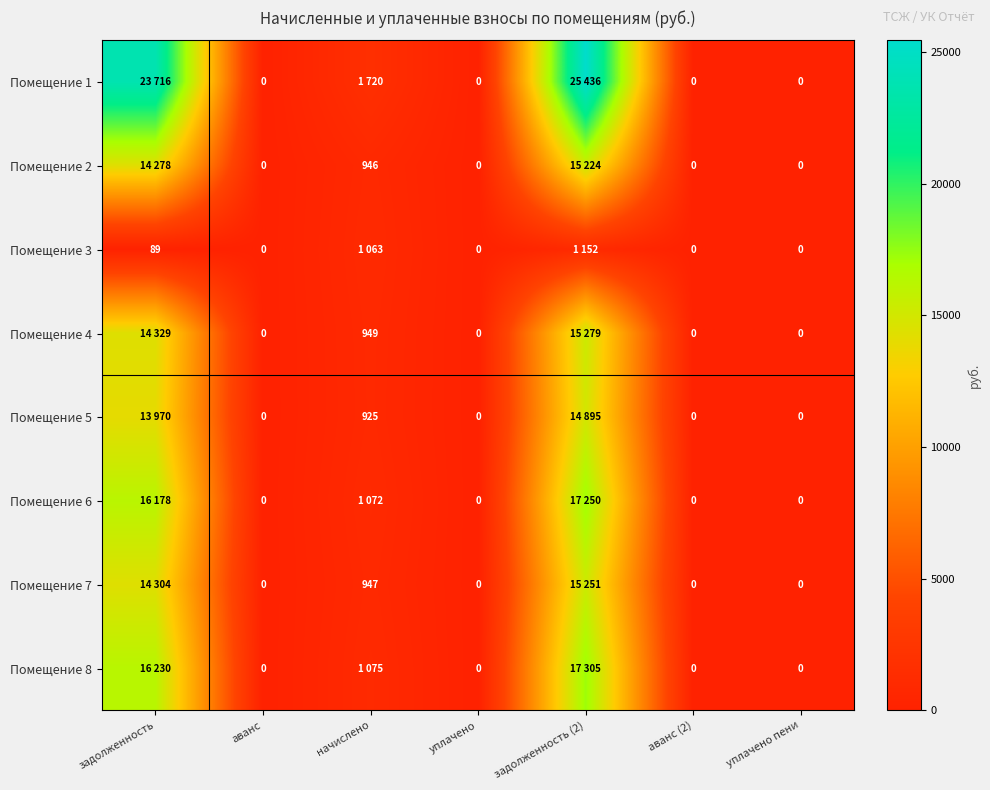

The Помещение 3 series shows 1063.1 at начислено. True or false?

True